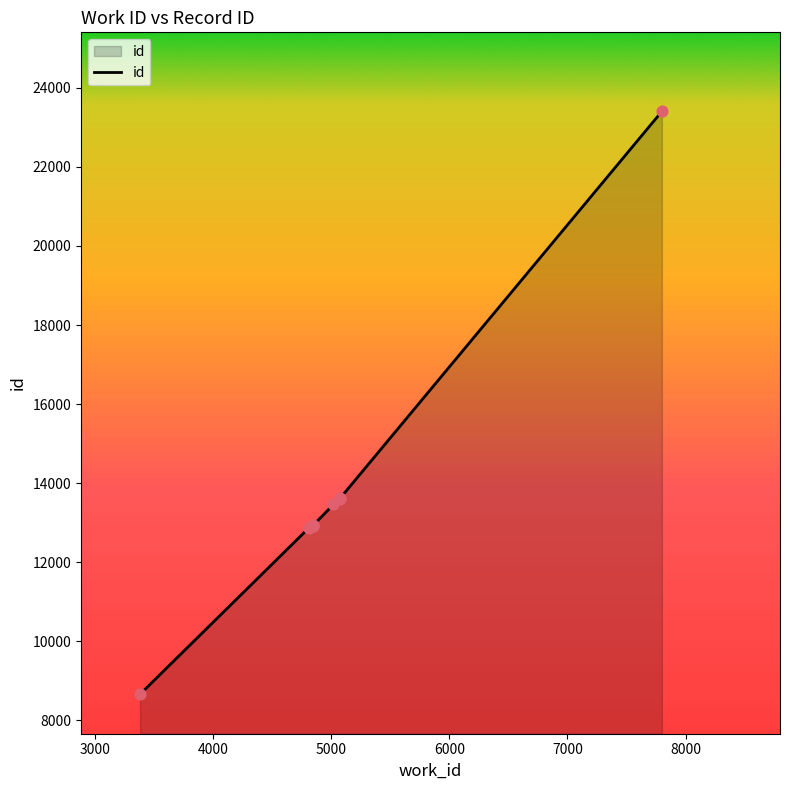

What is the maximum value shown in the chart?

23404